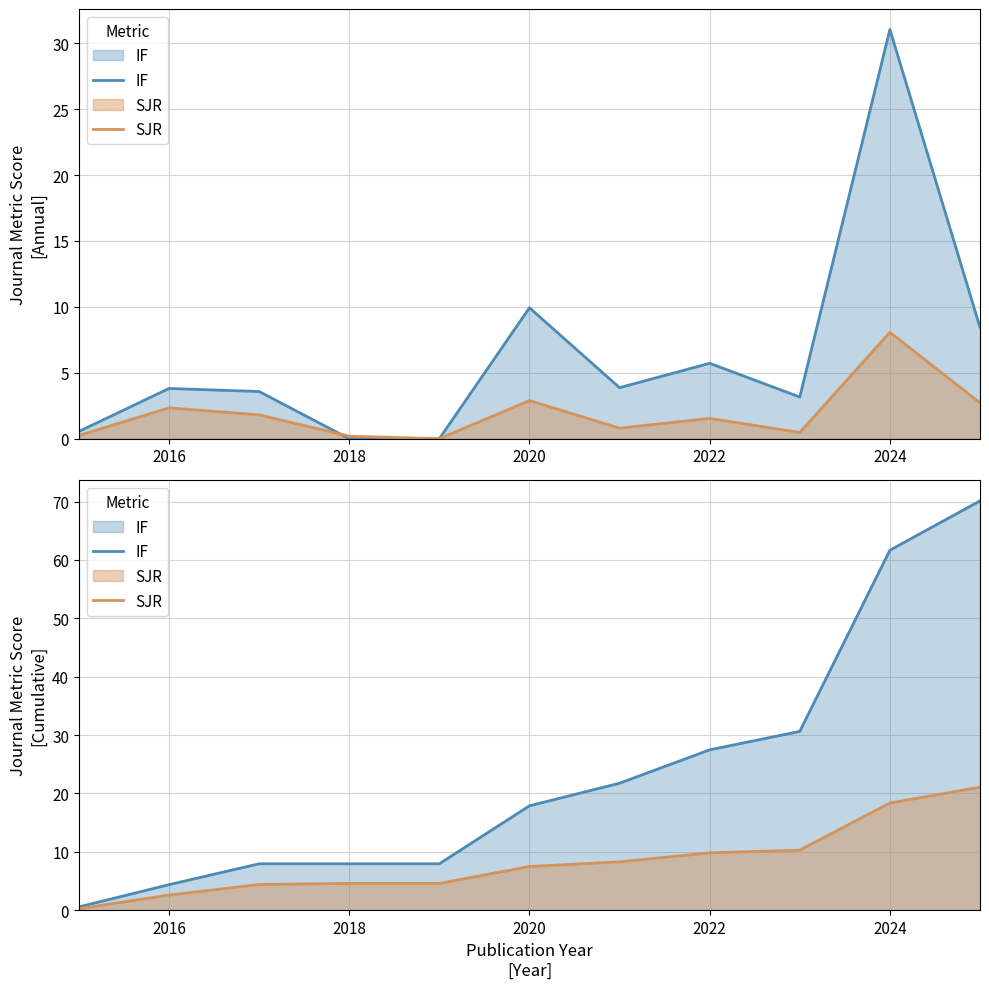

What is the difference between the maximum and minimum values in the IF series?

69.6